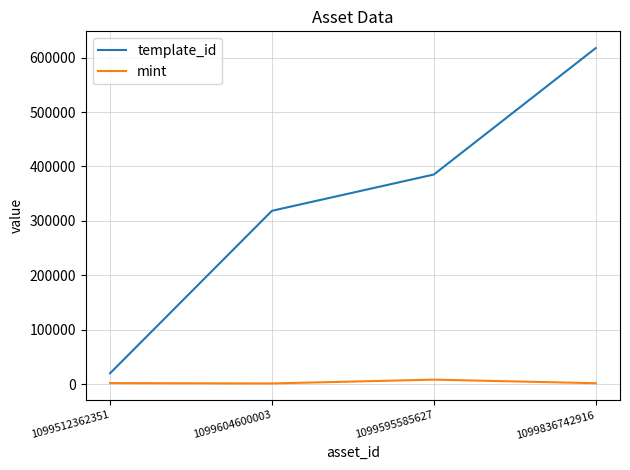

True or false: template_id and mint cross at least once.

False